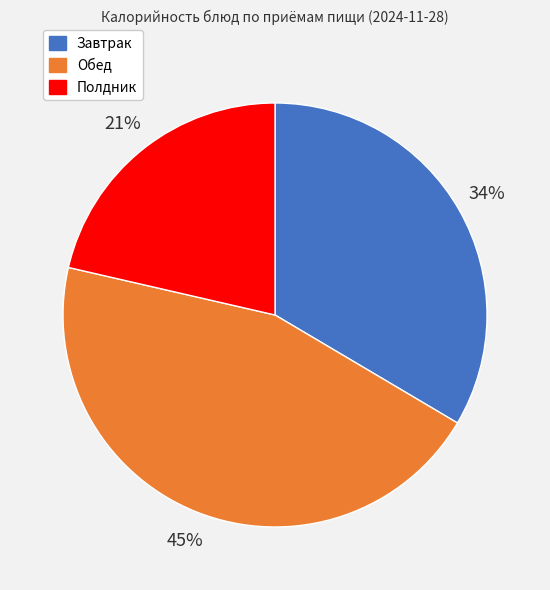

To the nearest percent, what is the average slice percentage?

33%